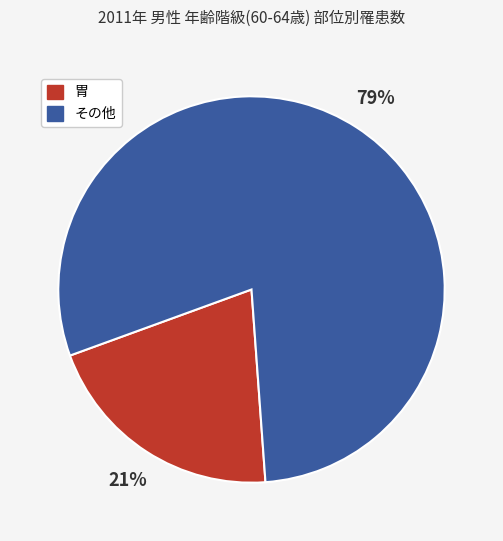

Does any single category account for the majority?

Yes